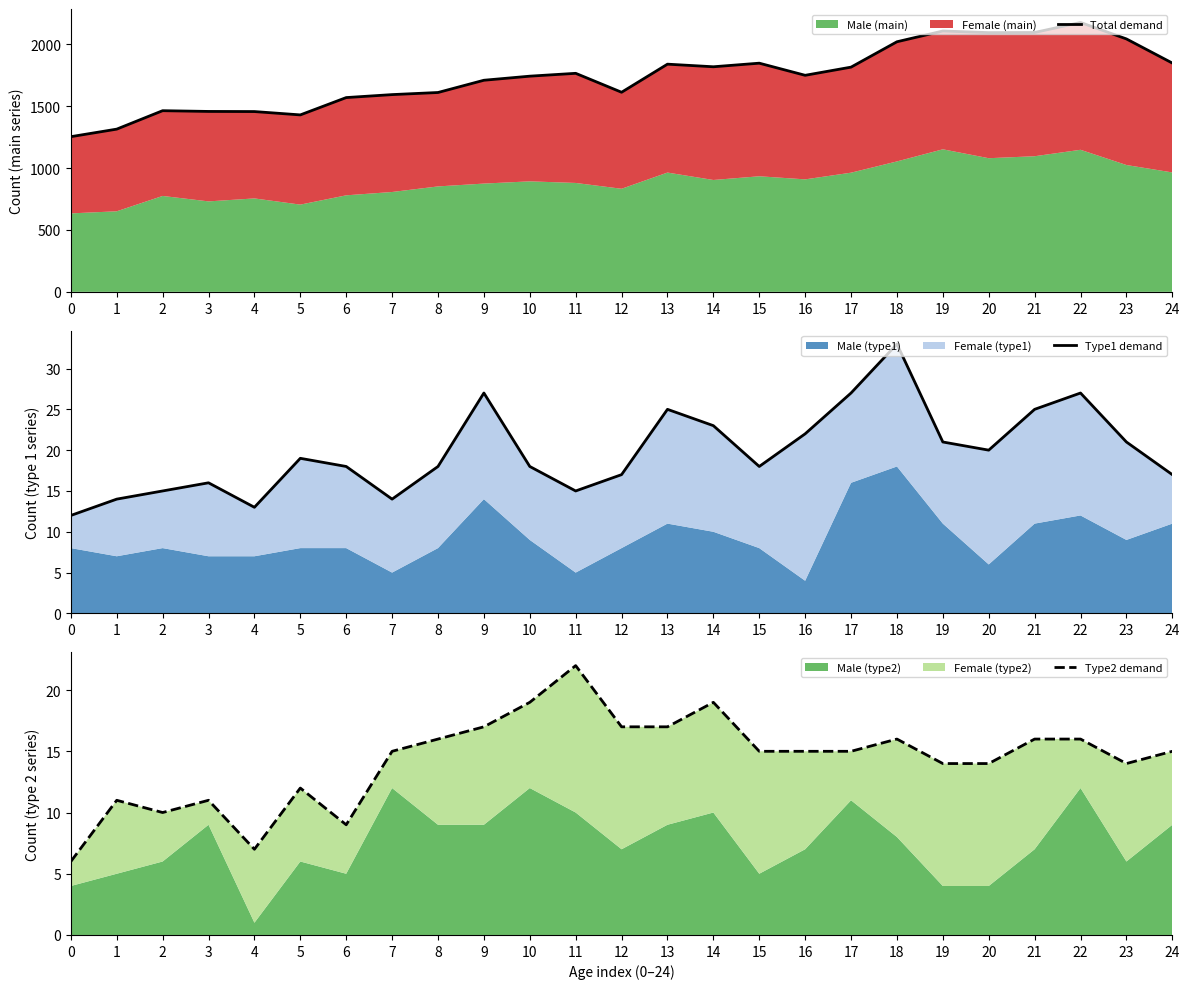

What is the minimum value shown in the chart?

6